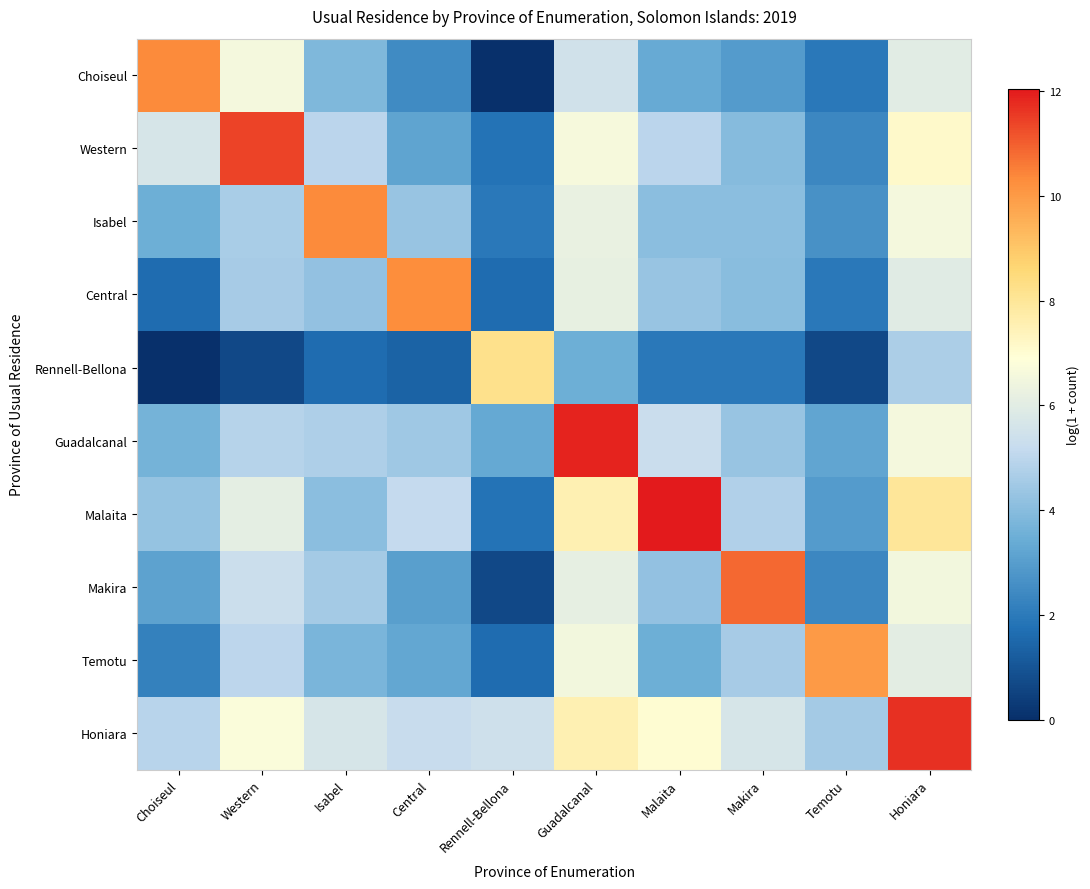

Which series has the widest spread of values?

Choiseul